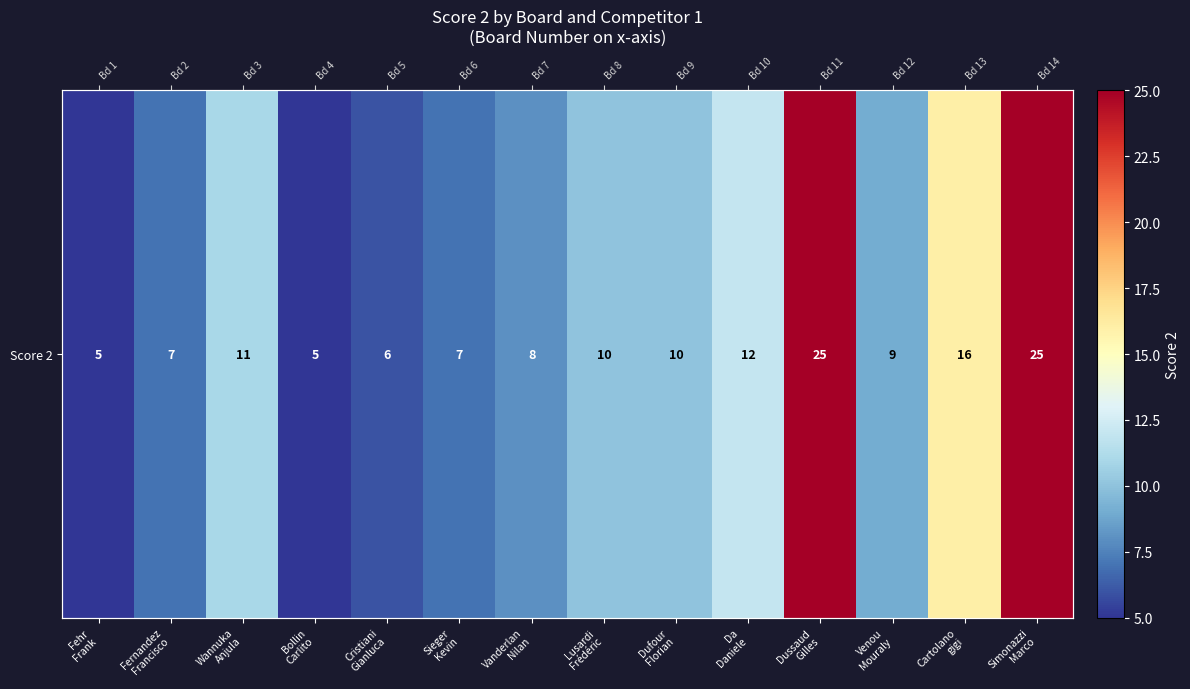

Rank the categories by value from highest to lowest.

Dussaud
Gilles, Simonazzi
Marco, Cartolano
gigi, Da
Daniele, Wannuka
Anjula, Lusardi
Frédéric, Dufour
Florian, Venou
Mouraly, Vanderlan
Nilan, Fernandez
Francisco, Sieger
Kevin, Cristiani
Gianluca, Fehr
Frank, Bollin
Carlito